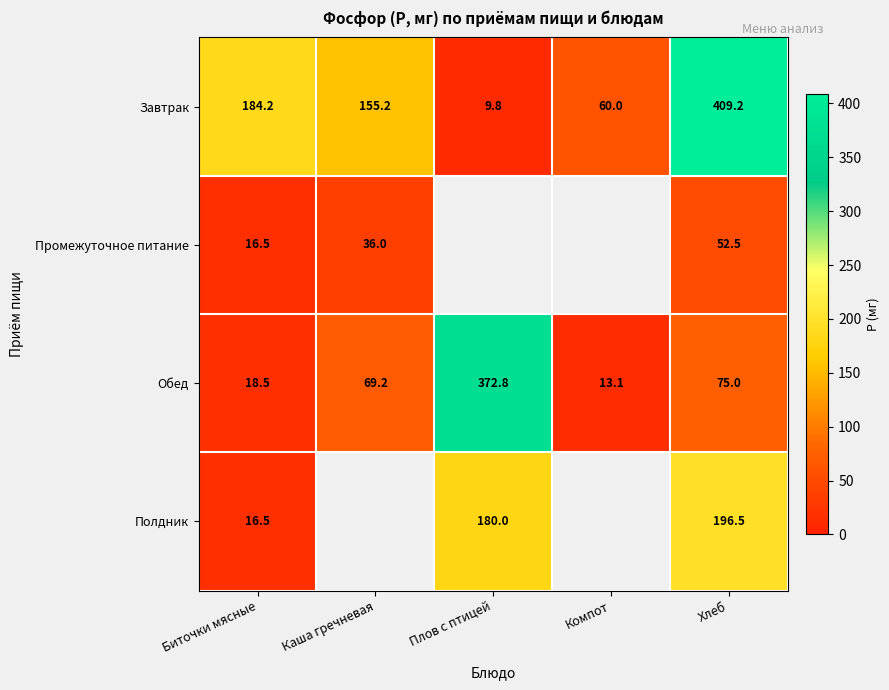

What is the difference between the second highest and second lowest values in the Завтрак series?

124.2